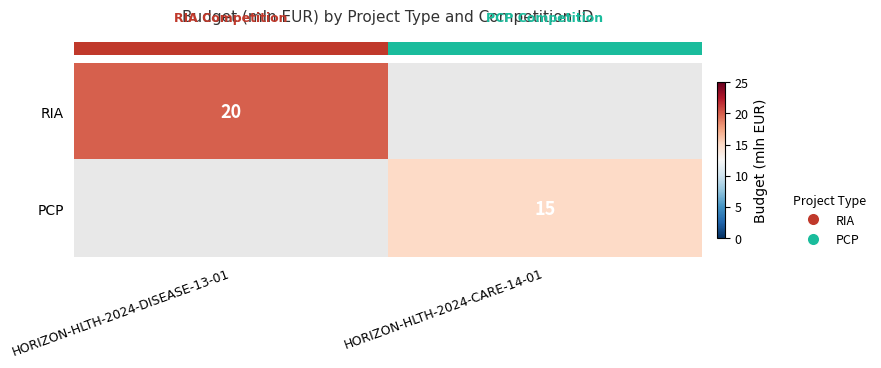

Which series has the widest spread of values?

row_0